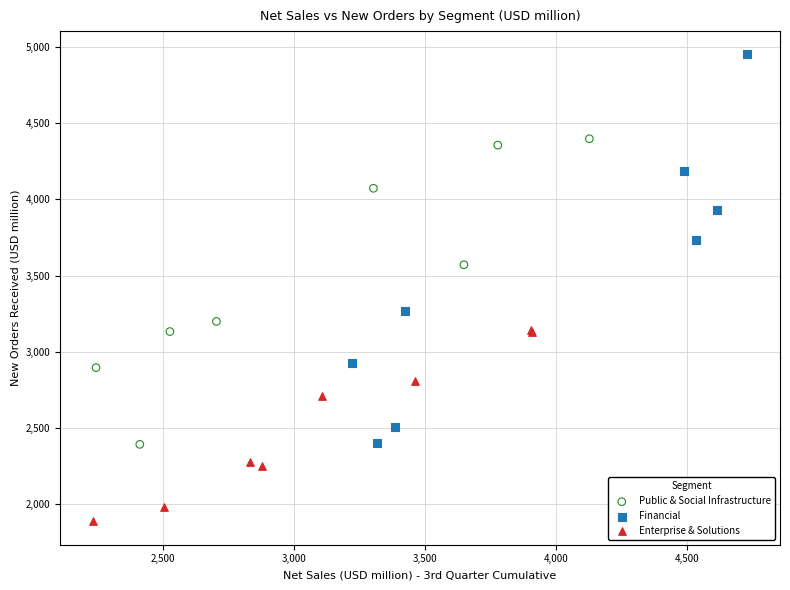

Which series reaches the maximum Y coordinate?

Financial